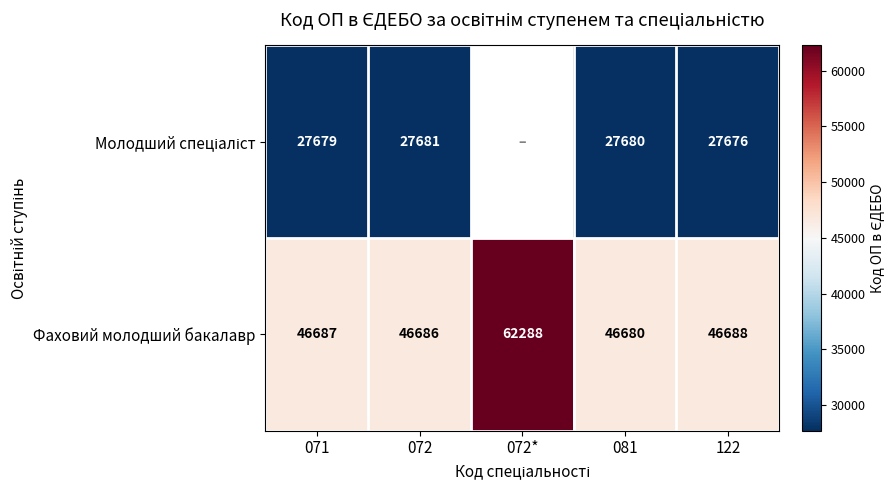

True or false: Фаховий молодший бакалавр has a value of 76789.8 at 072.

False